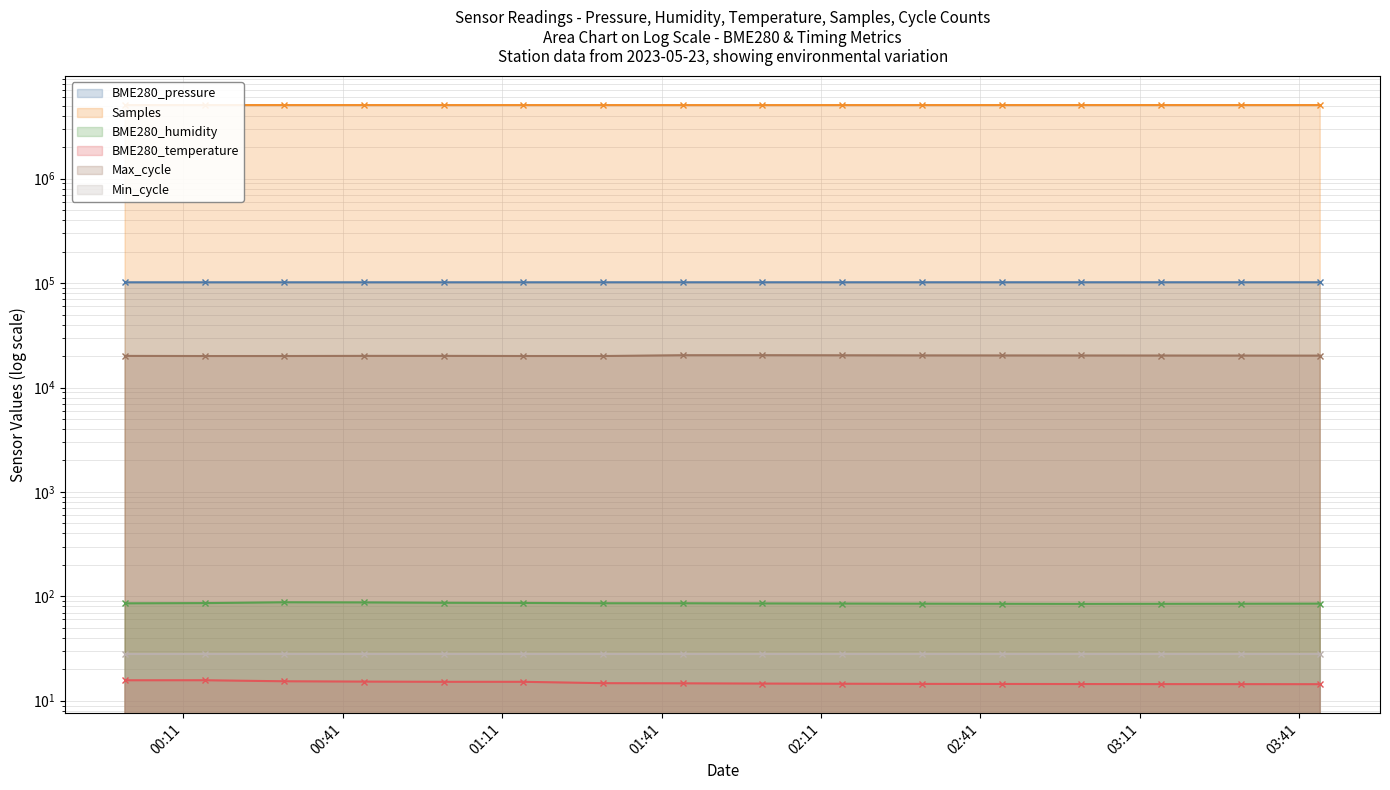

How many interior local valleys does the BME280_pressure series have?

2